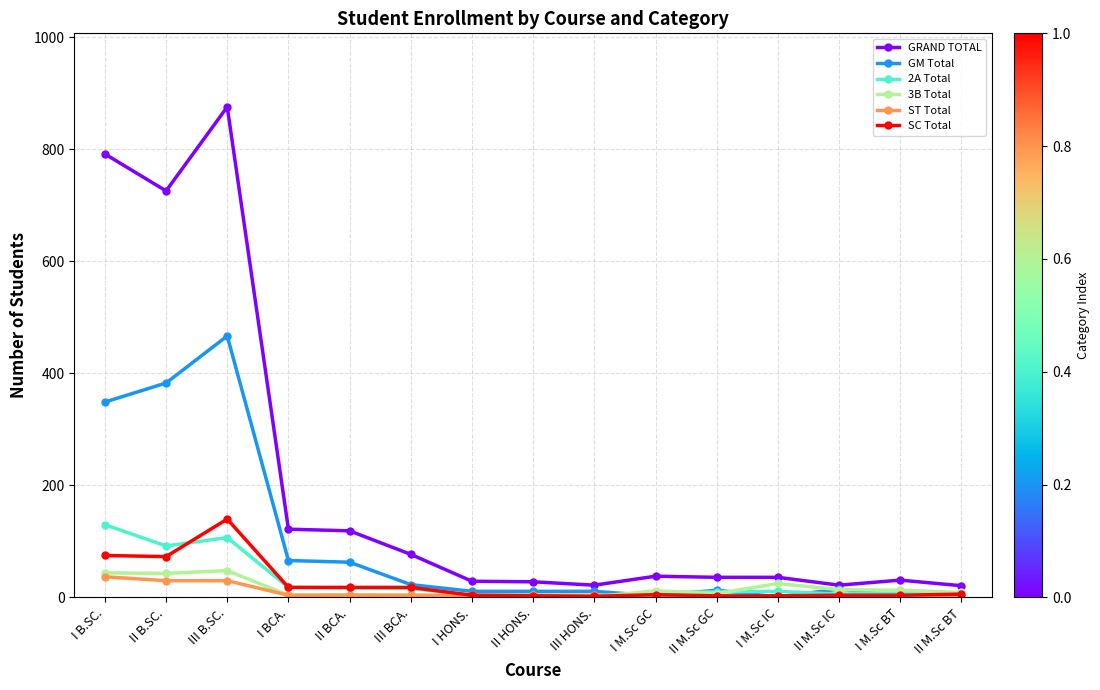

What is the lowest value of the GRAND TOTAL series?

21